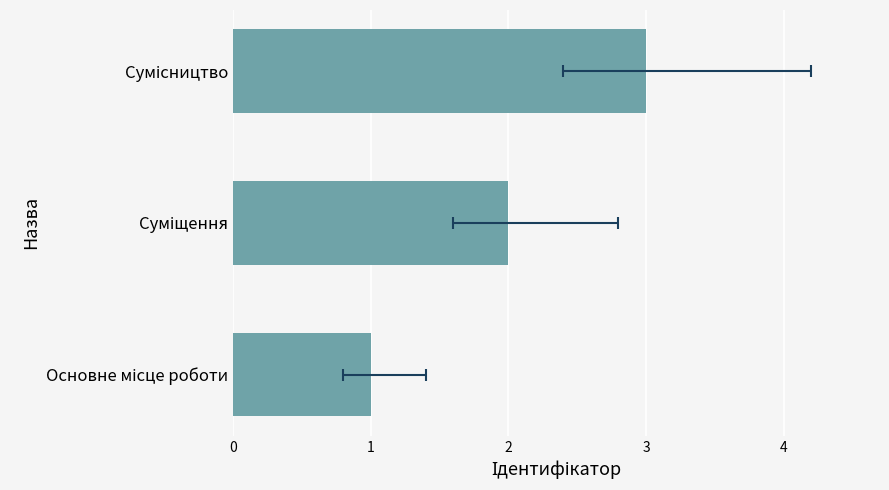

How many distinct data groups are displayed?

1